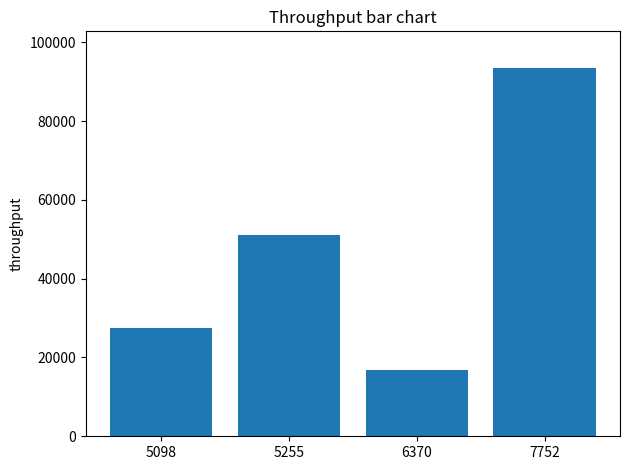

Between 5098 and 6370, which is larger?

5098